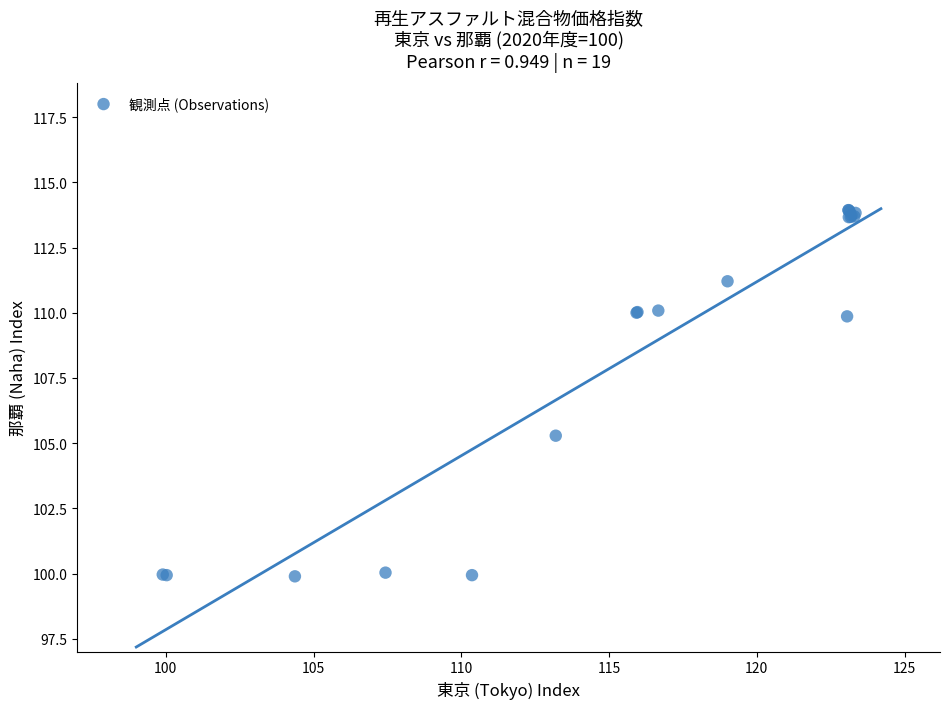

What Y value in the scatter plot is closest to 106?

105.3